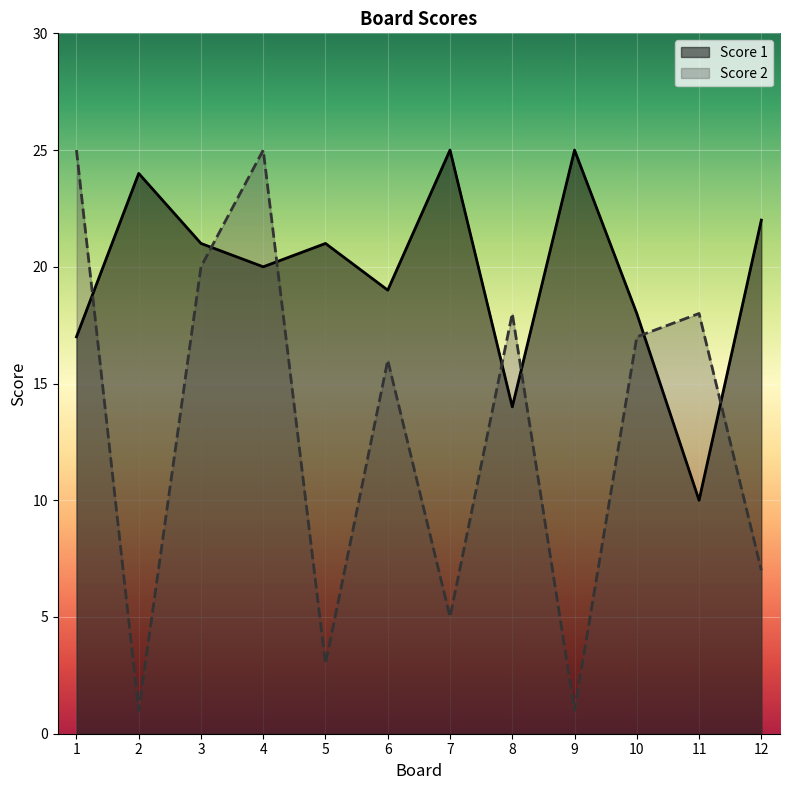

Which has a higher value, 9 or 8?

9